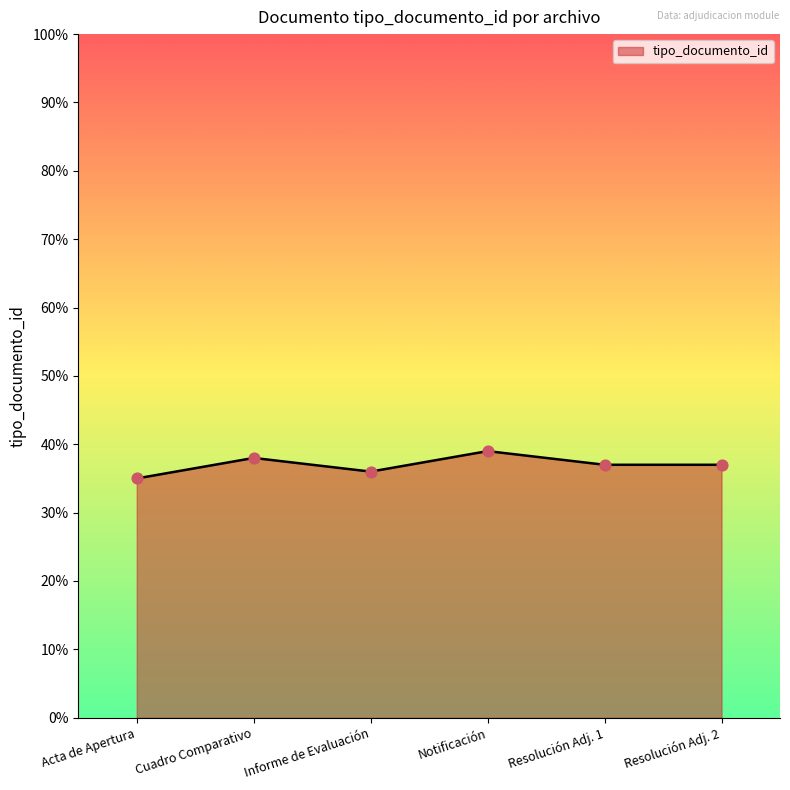

Approximately how many times larger is the value at Cuadro Comparativo compared to Acta de Apertura?

1.1